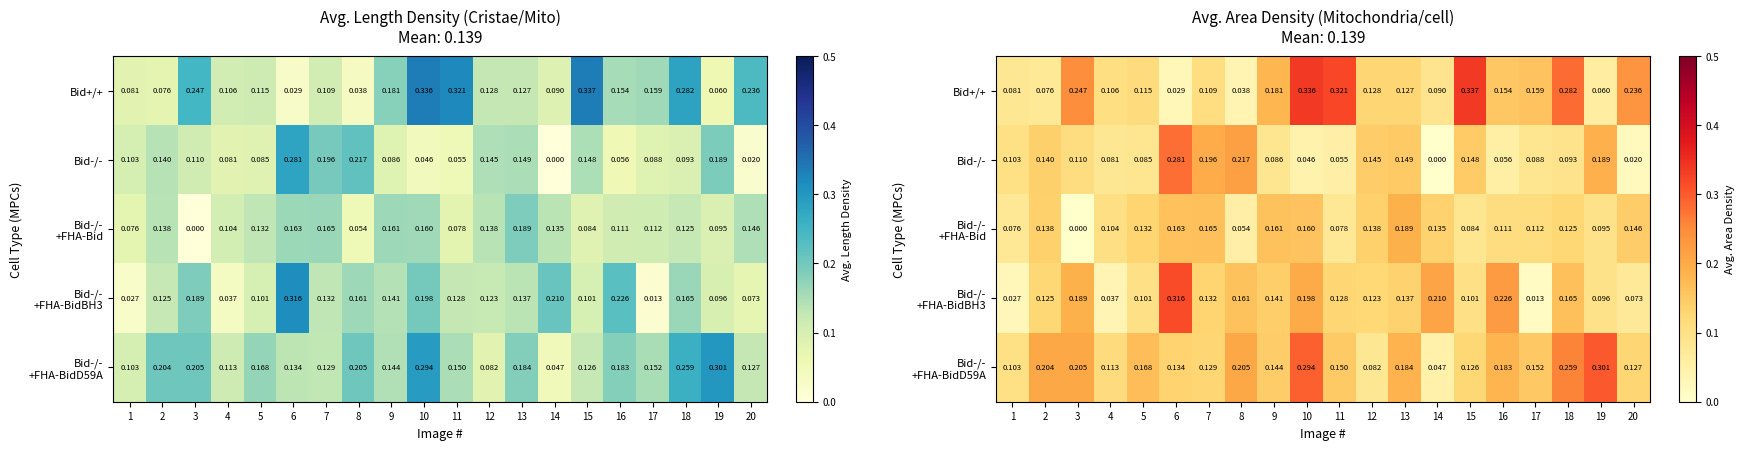

What is the spread (max minus min) of values at 20?

0.2